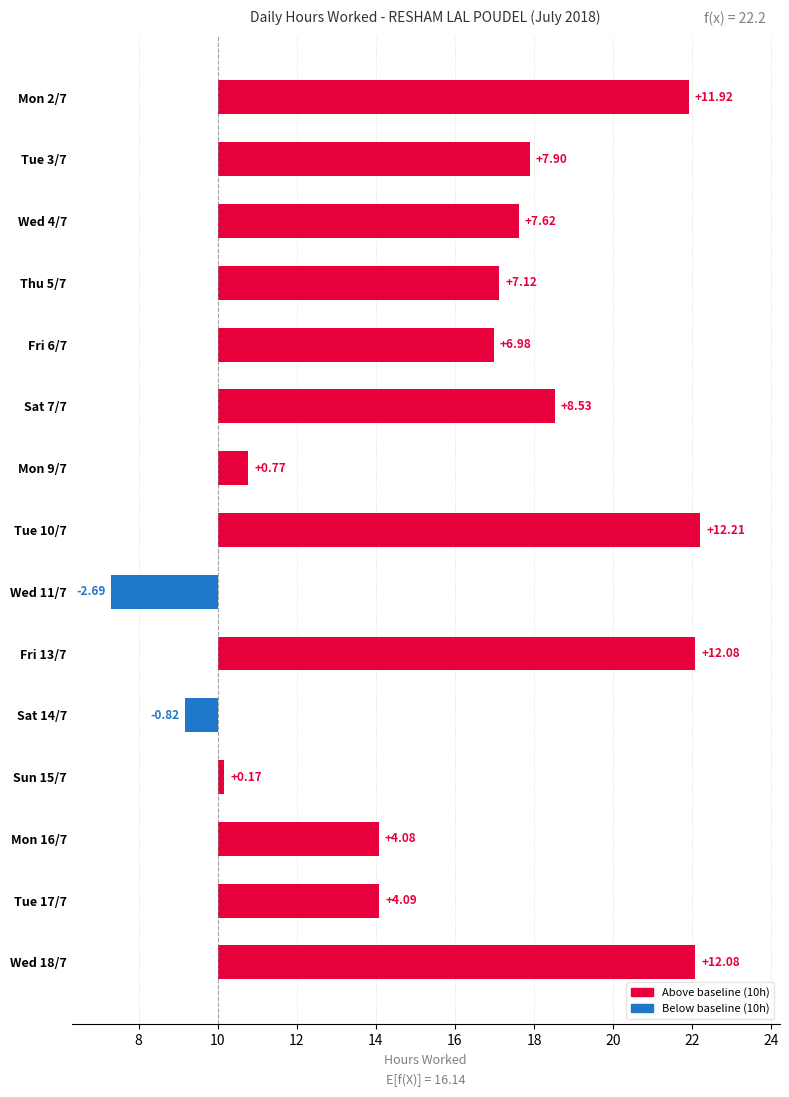

Are the bars grouped side by side (vs. stacked)?

No